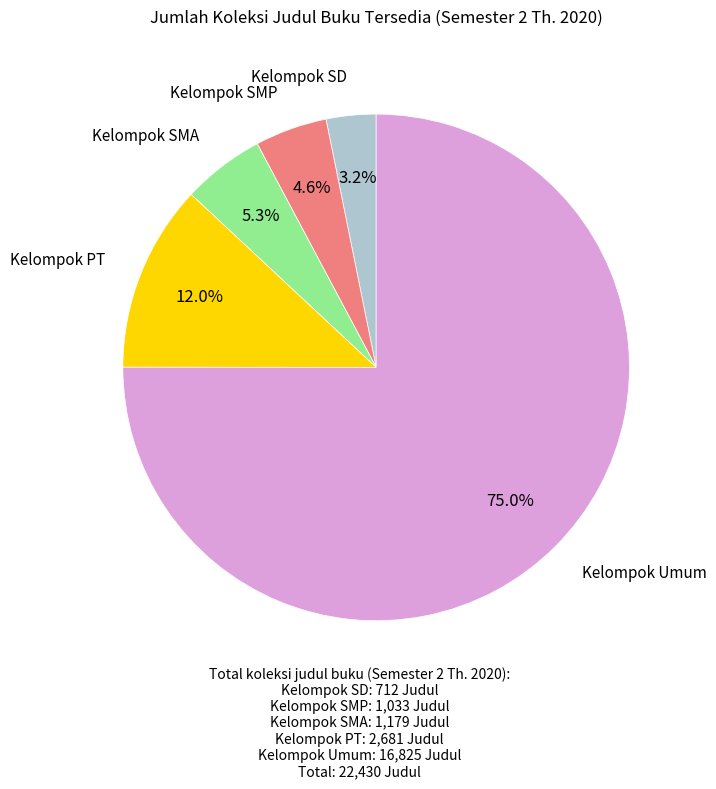

Rank the categories by value from lowest to highest.

Kelompok SD, Kelompok SMP, Kelompok SMA, Kelompok PT, Kelompok Umum